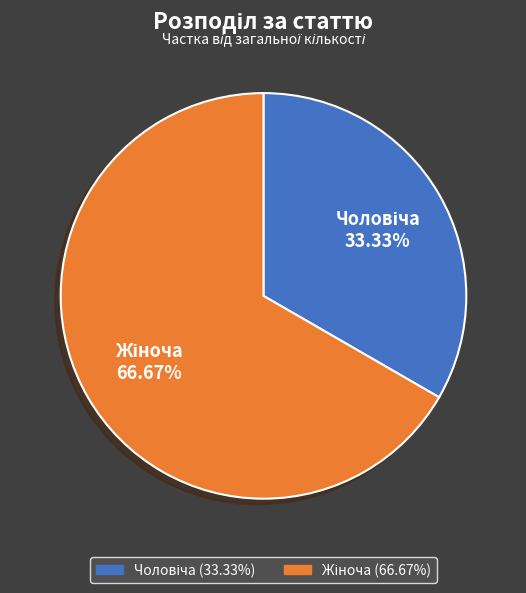

Count the number of slices in the pie.

2